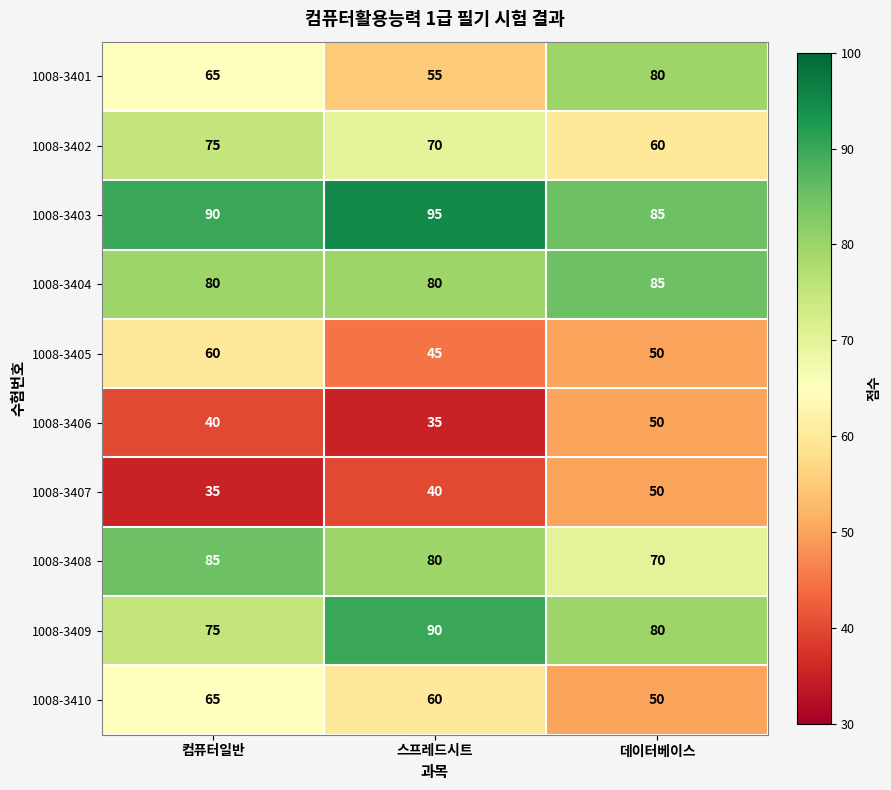

Which series has the widest spread of values?

1008-3401